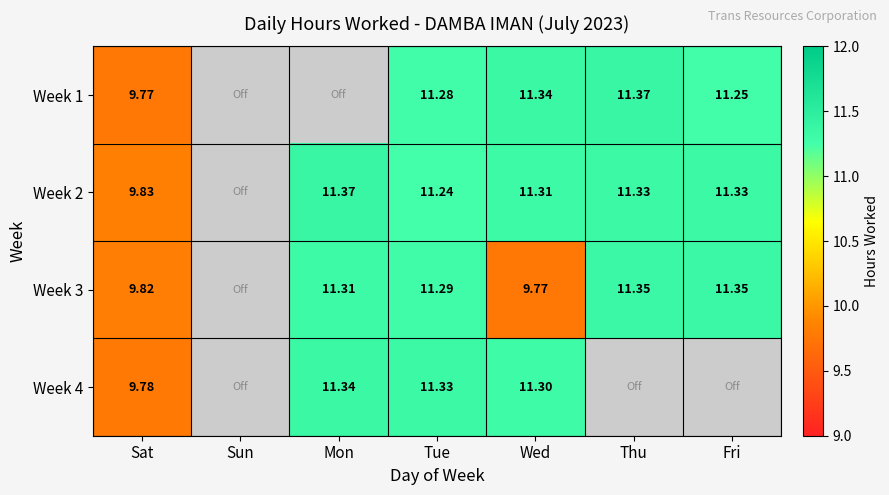

Is the value of Week 1 at Fri greater than the value of Week 4 at Tue?

No